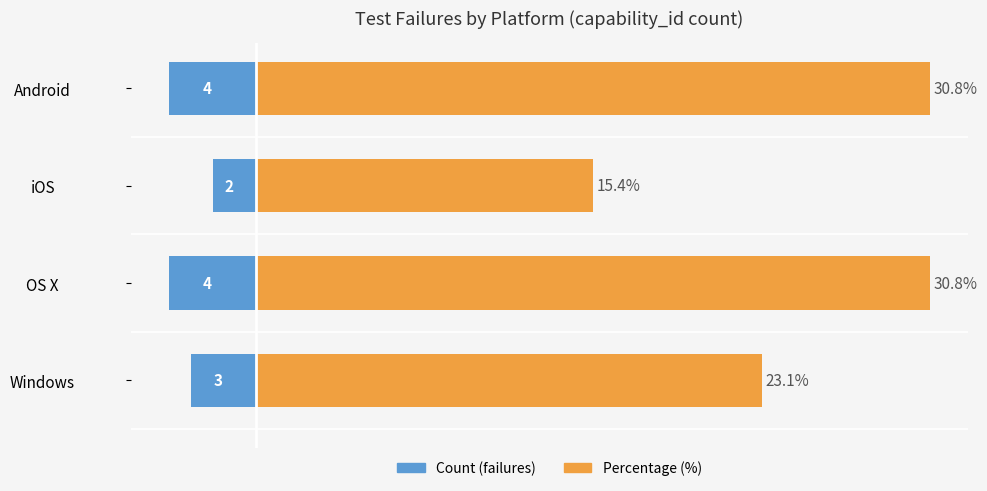

What is the sum of all Percentage (%) values?

100.0